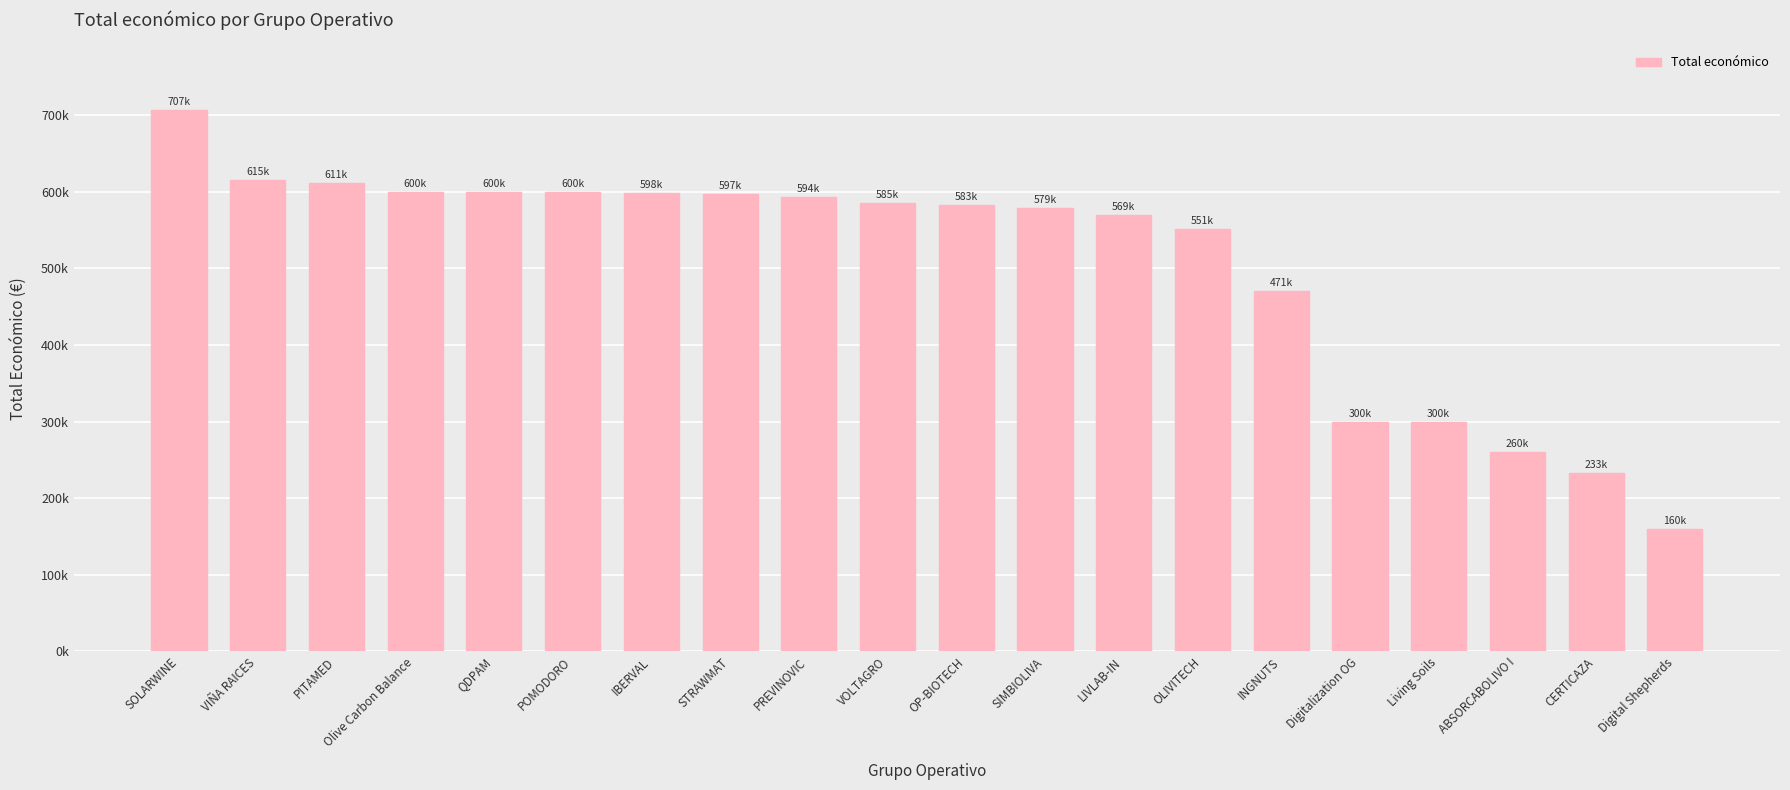

Which label corresponds to the smallest value in the chart?

Digital Shepherds